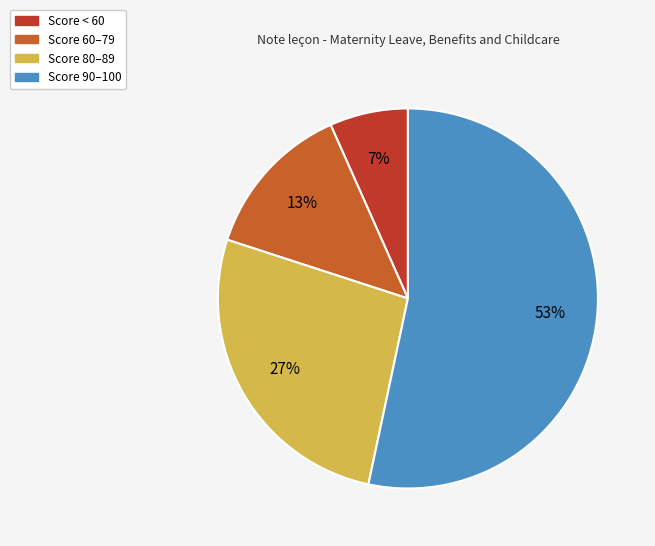

Count the number of slices in the pie.

4